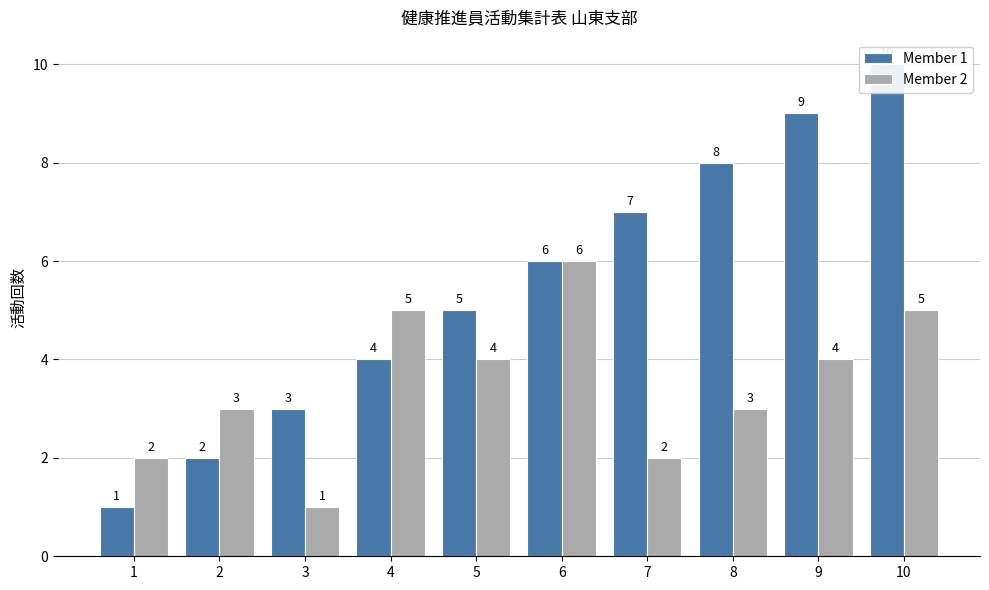

What is the difference between the maximum and second lowest values in the Member 1 series?

8